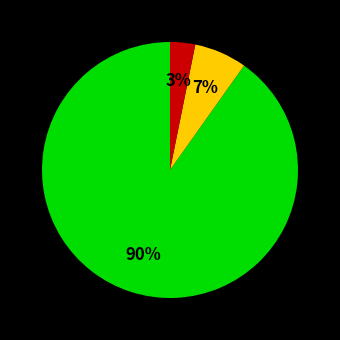

To the nearest percent, what is the average slice percentage?

33%